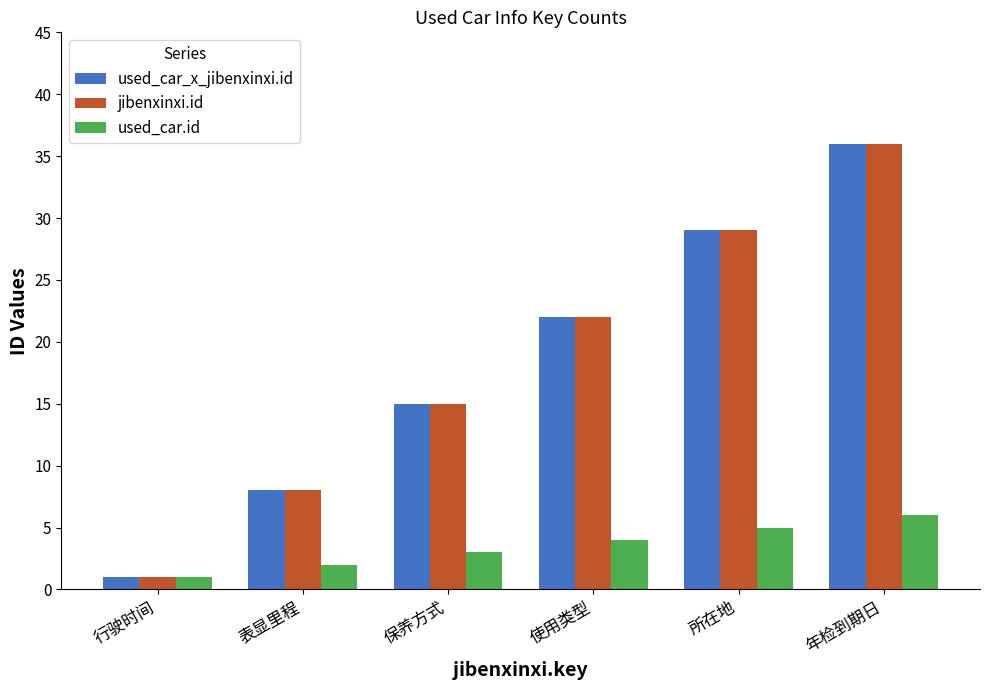

At which category is the sum across all series the highest?

年检到期日